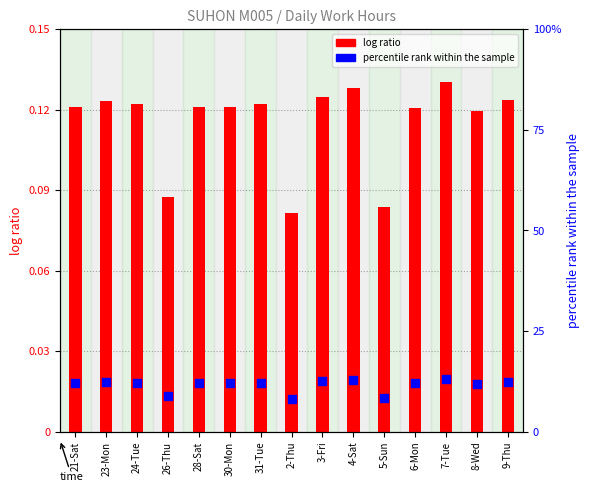

Is the value of percentile rank within the sample at 6-Mon greater than the value of log ratio at 8-Wed?

Yes